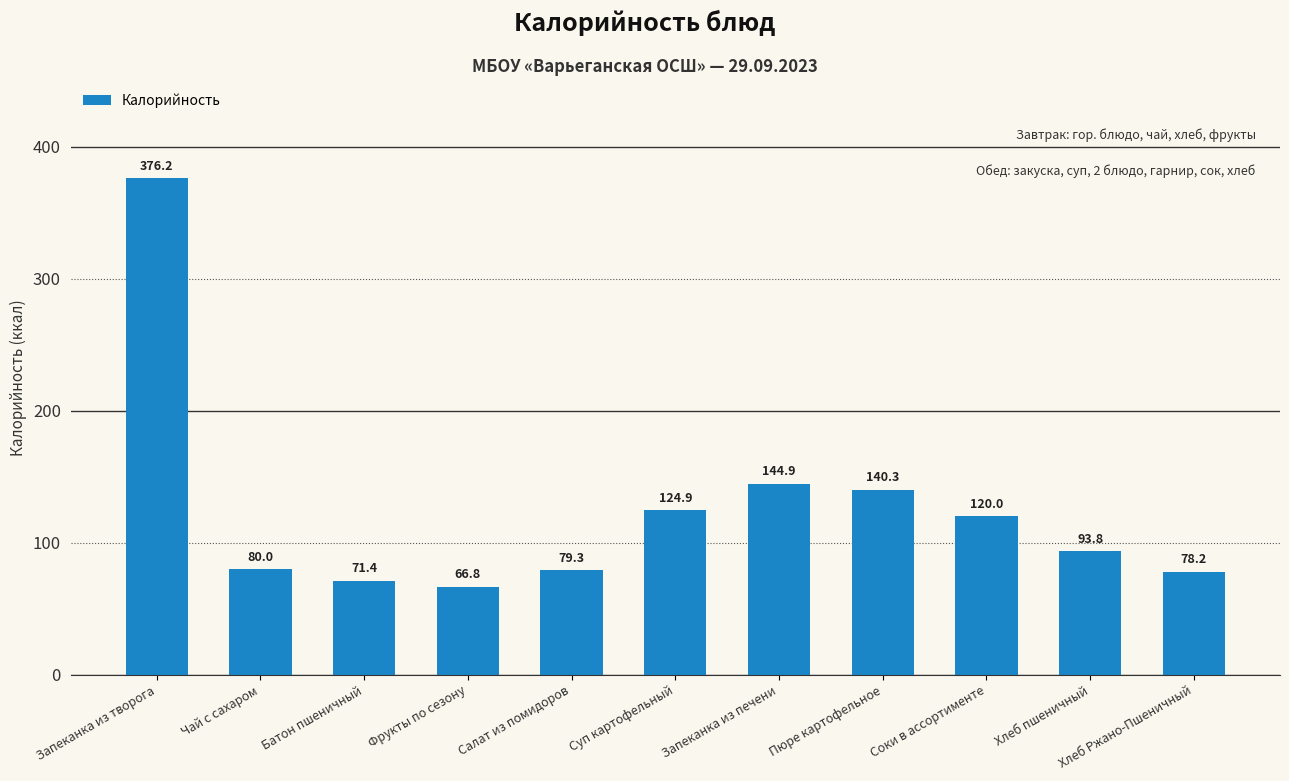

What is the sum of the values at Соки в ассортименте and Батон пшеничный?

191.4